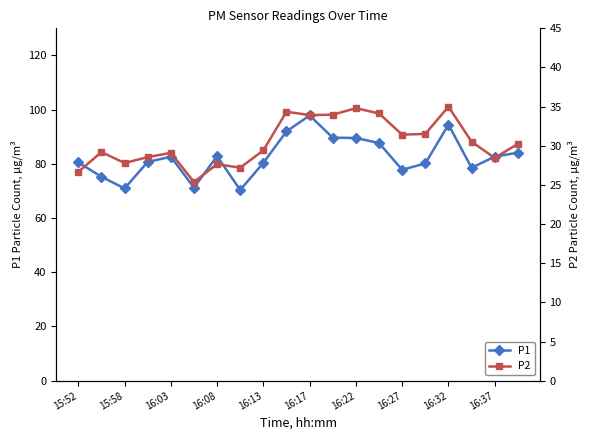

Where is the first local maximum for P1?

16:03